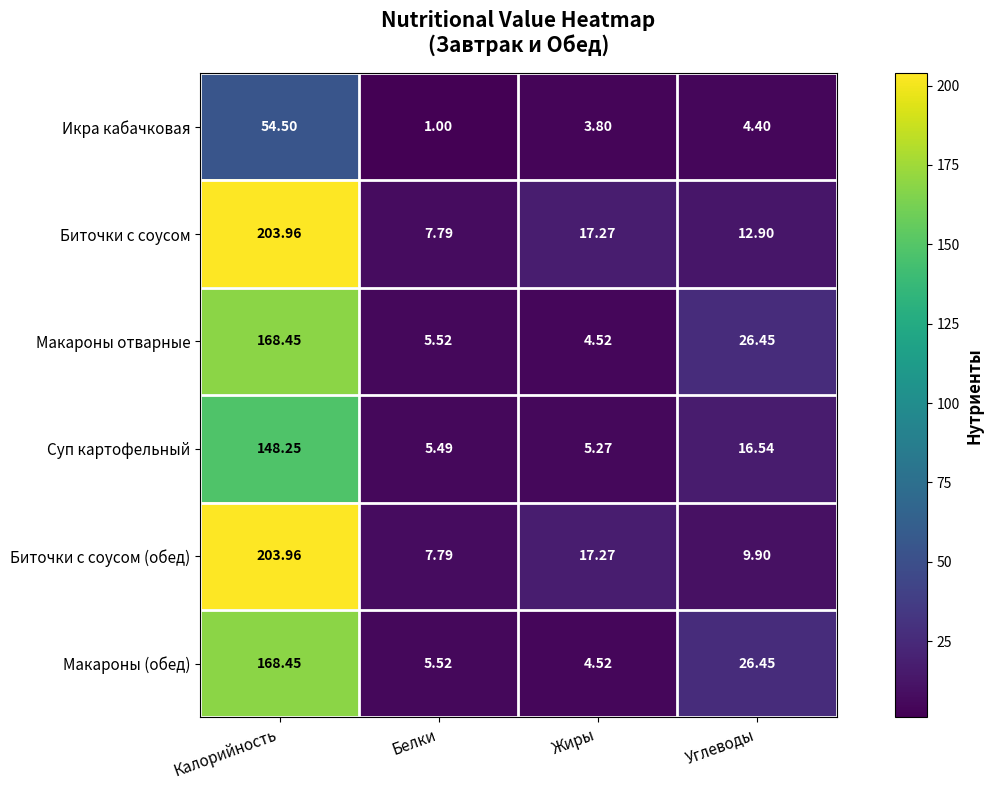

Which series has the largest total across all categories?

Биточки с соусом